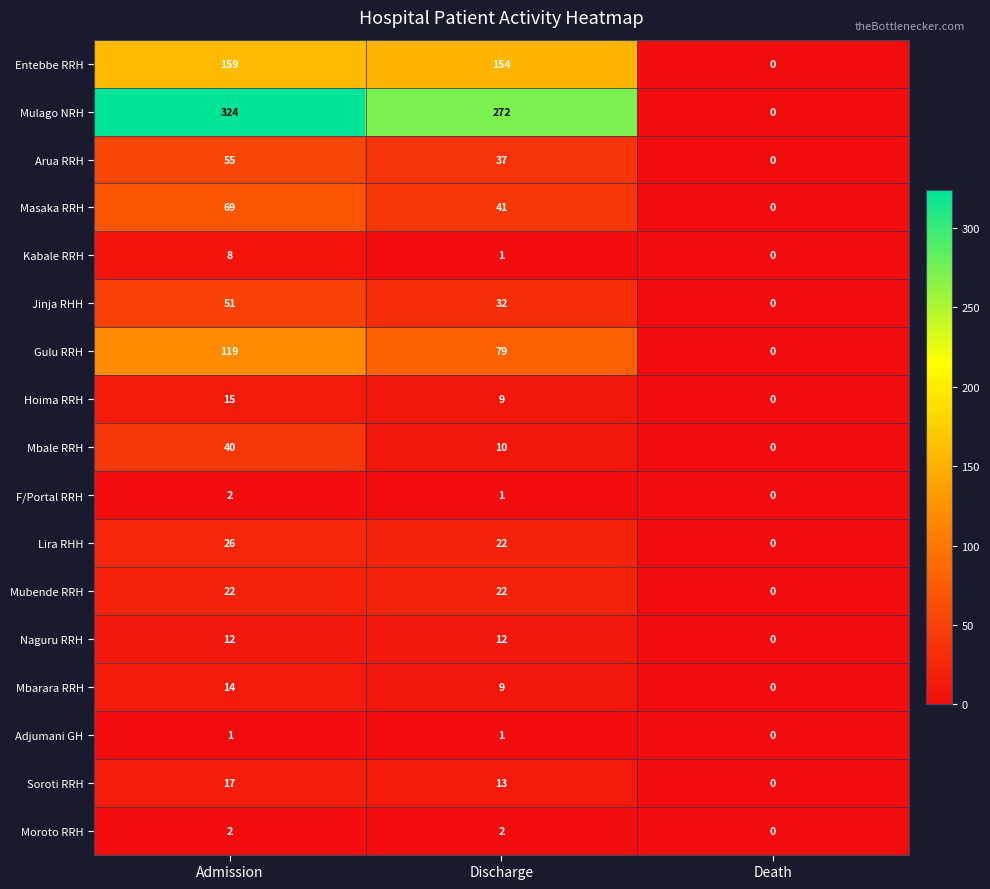

What is the difference between the second highest and minimum values in the Hoima RRH series?

9